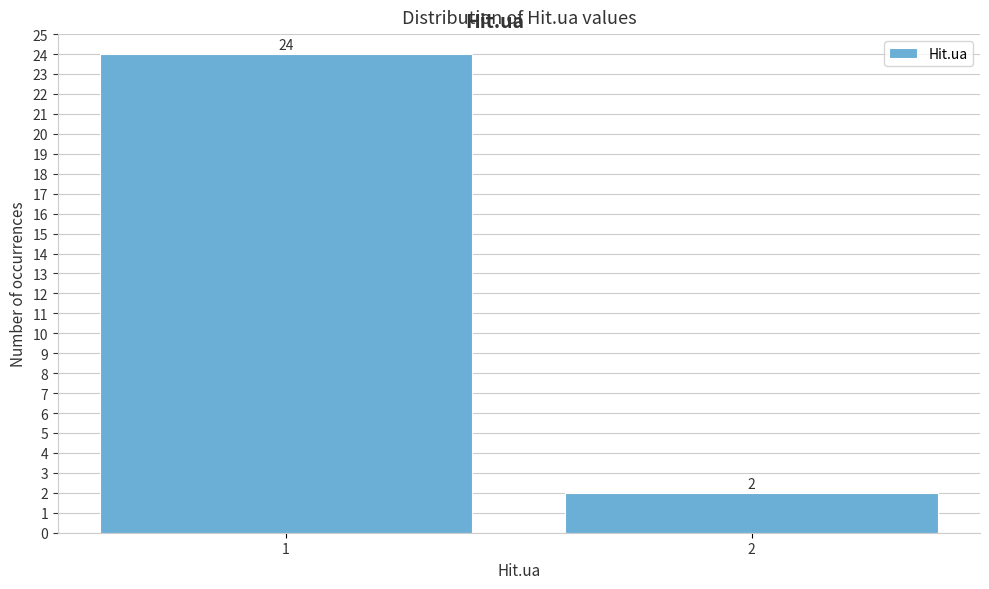

Reading left to right, what are all the values shown in this chart?

24	2